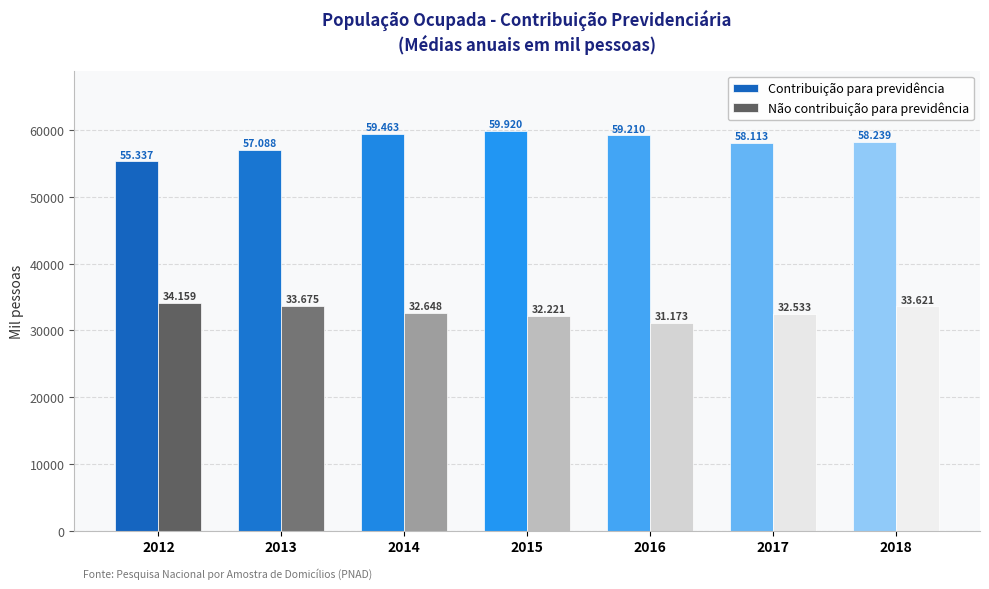

What is the value of the Não contribuição para previdência bar at the 4th from the left?

32221.8